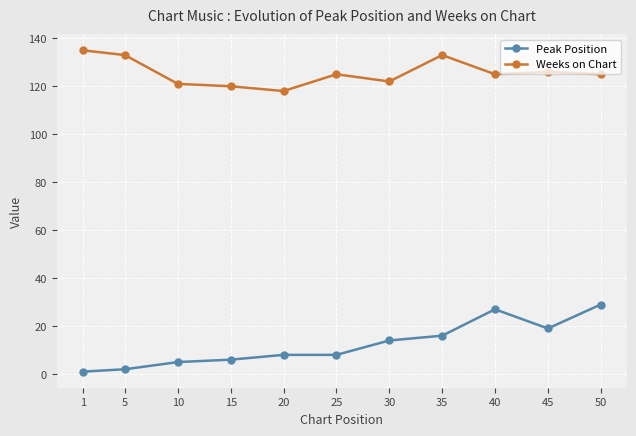

True or false: Weeks on Chart and Peak Position intersect in this chart.

False